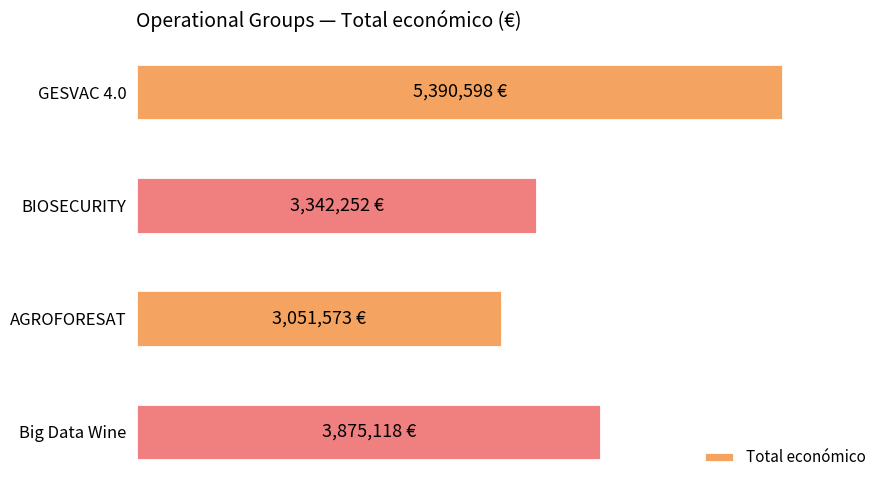

Rank the categories by value from highest to lowest.

GESVAC 4.0, Big Data Wine, BIOSECURITY, AGROFORESAT